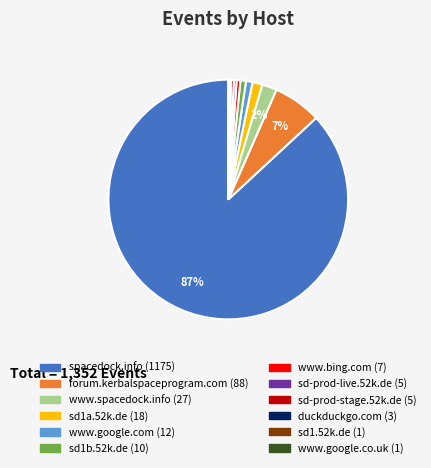

Is there a majority slice in this chart?

Yes